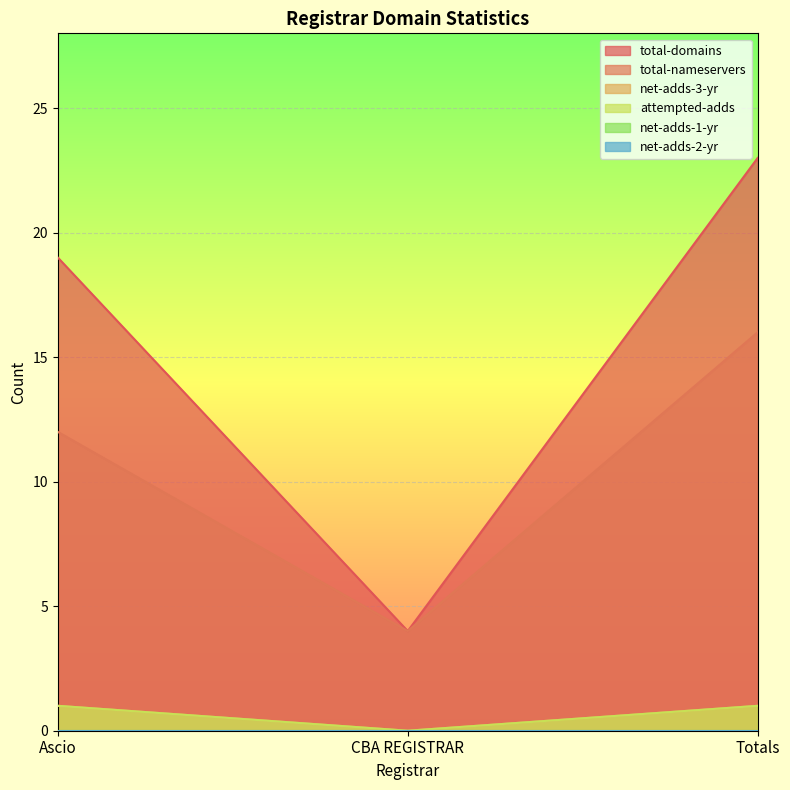

Does the chart display data point markers on the line(s)?

No